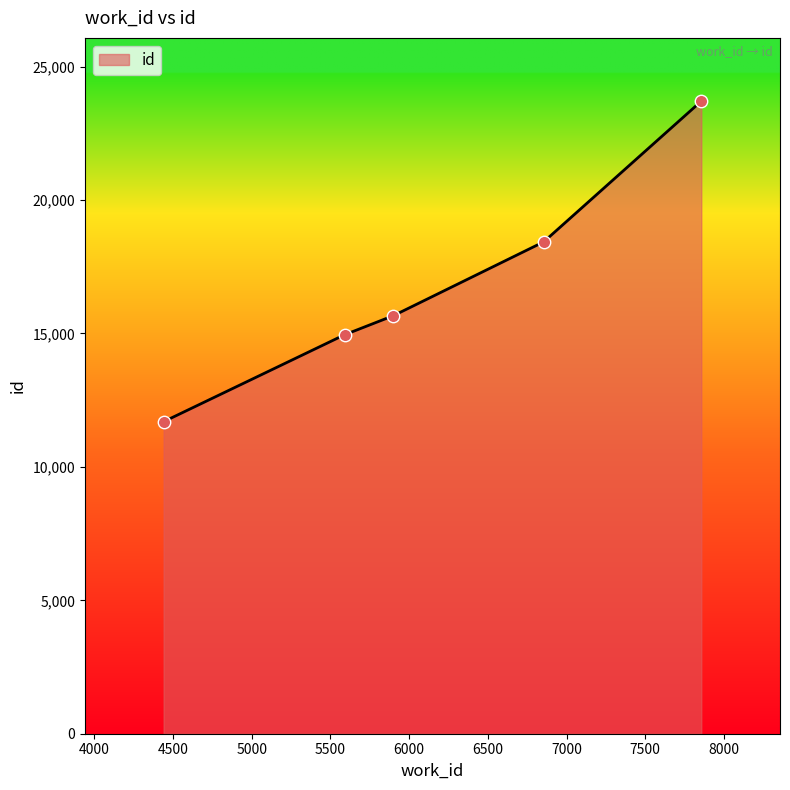

True or false: the data has more than 1 interior local peaks.

False